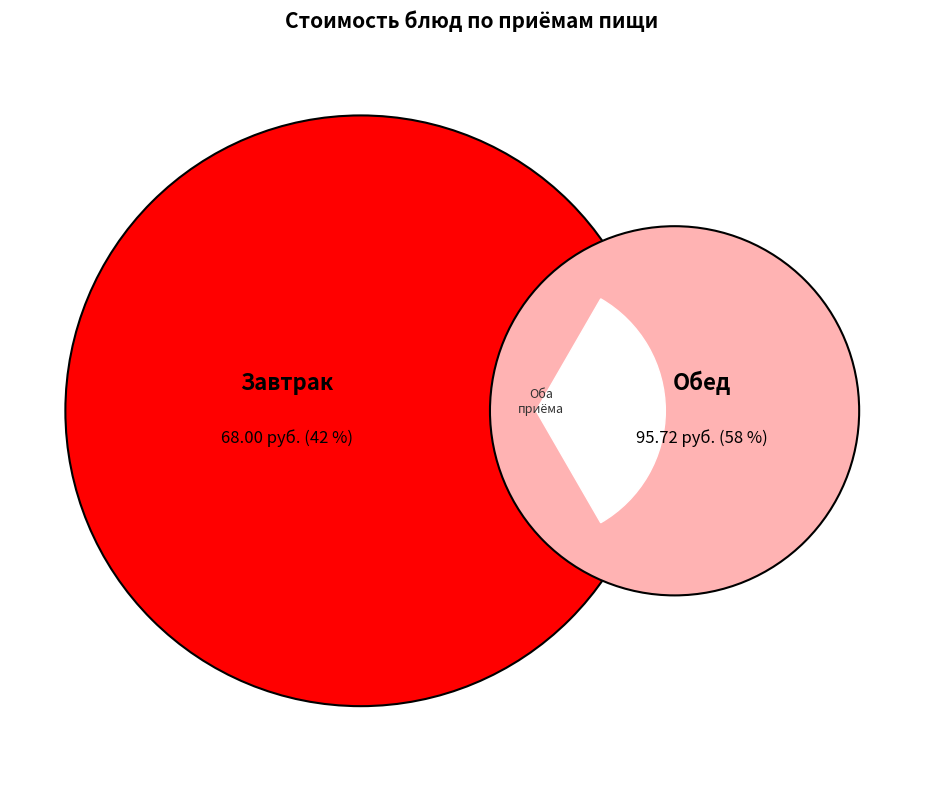

Combined, do Борщ со св. капустой and Яблоко (обед) account for over 50%?

No